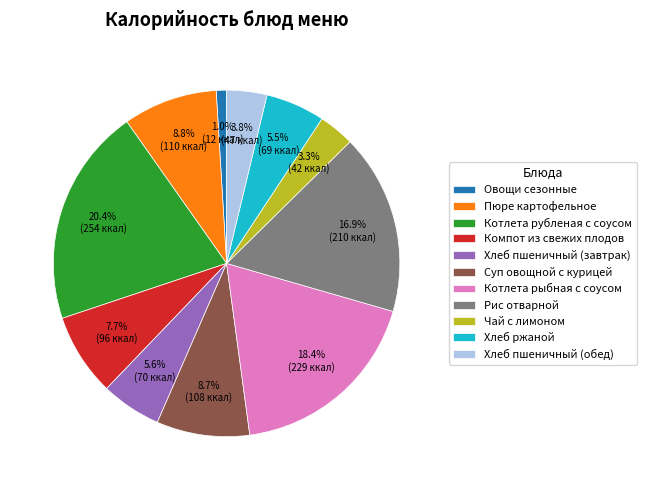

Which has a higher value, Хлеб ржаной or Суп овощной с курицей?

Суп овощной с курицей